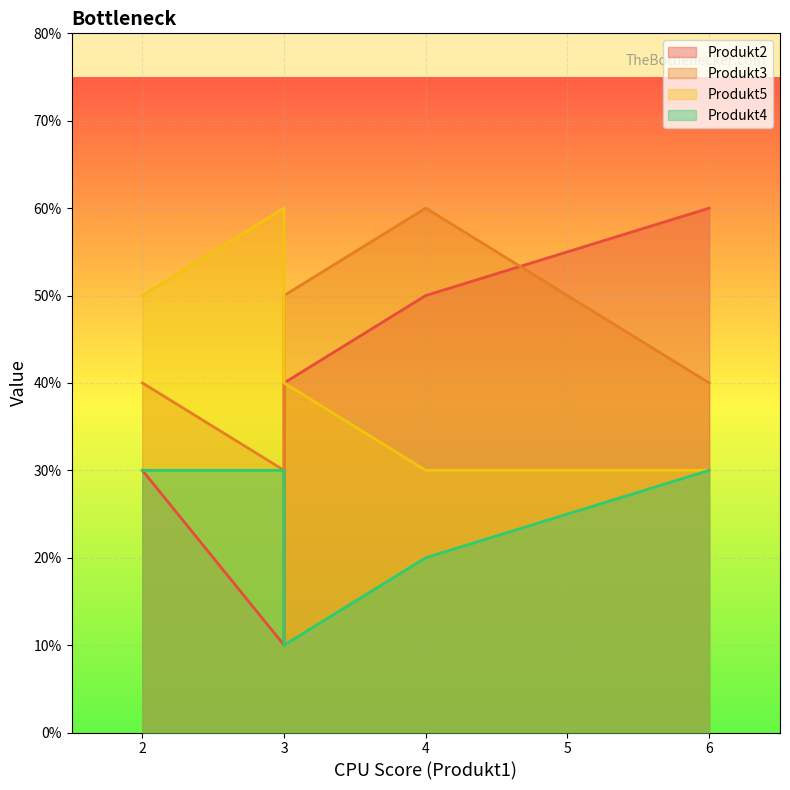

Is it true that Produkt2 equals 5 at Kunde Afd4?

False